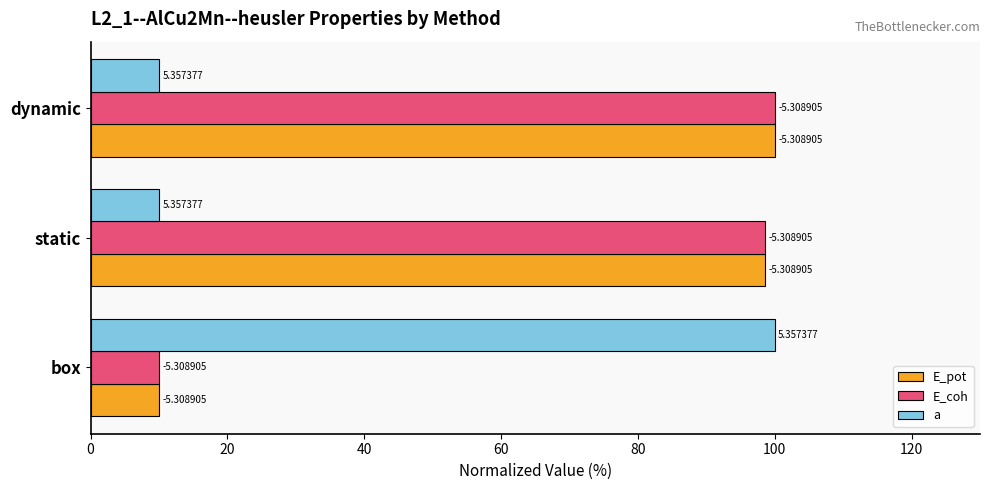

What are all the series names shown in the legend?

E_pot, E_coh, a